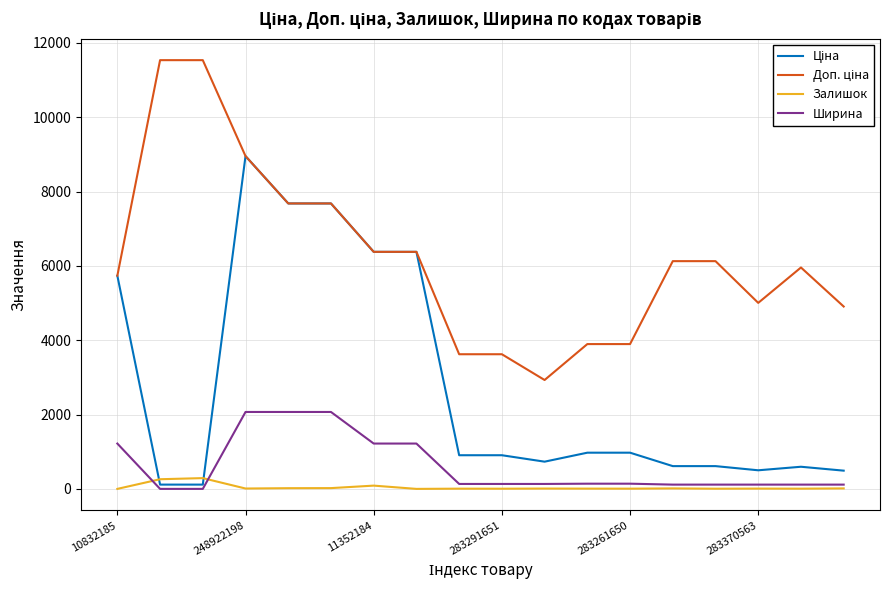

What is the maximum value for Залишок?

290.0